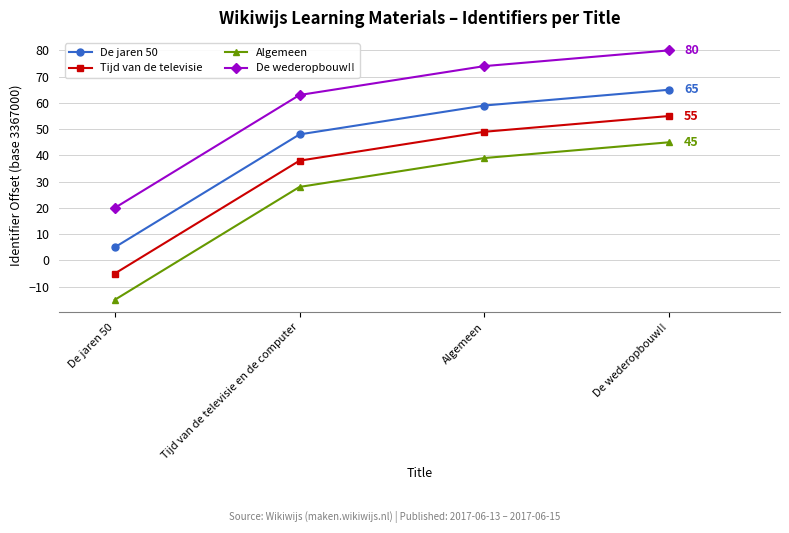

Read the Tijd van de televisie value at Algemeen, to the nearest 10.

50